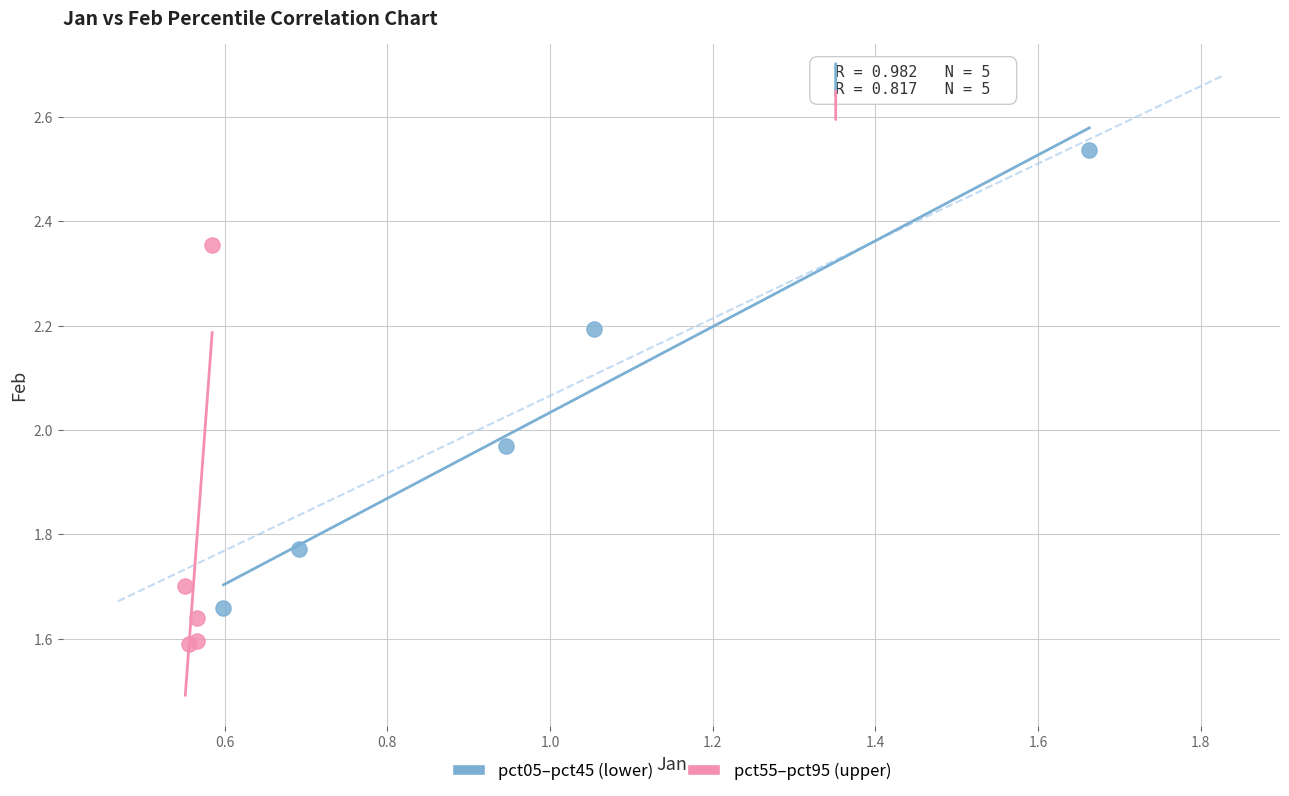

What are all the series names shown in the legend?

pct05–pct45 (lower), pct55–pct95 (upper)